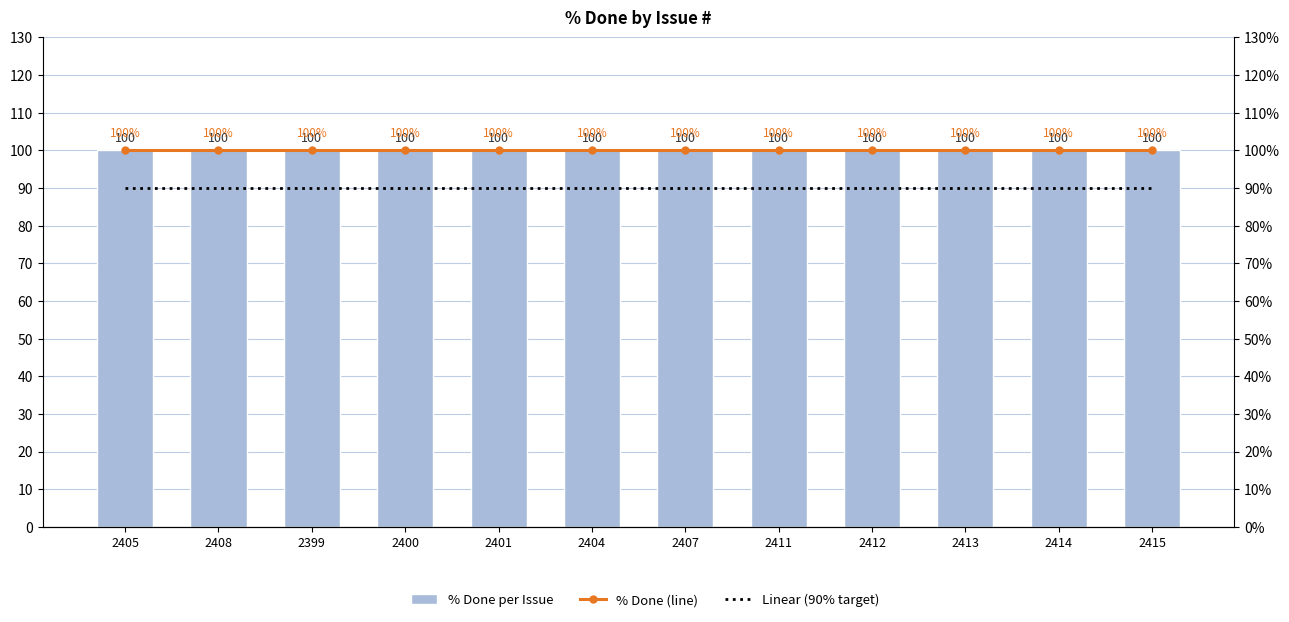

Between 2407 and 2399, which is larger?

2407